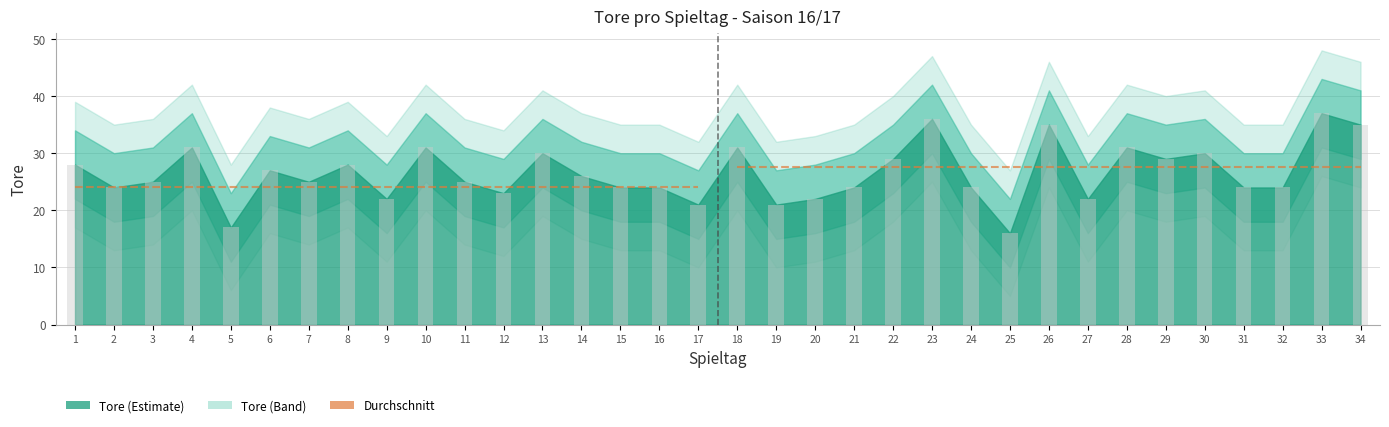

What is the average value?

26